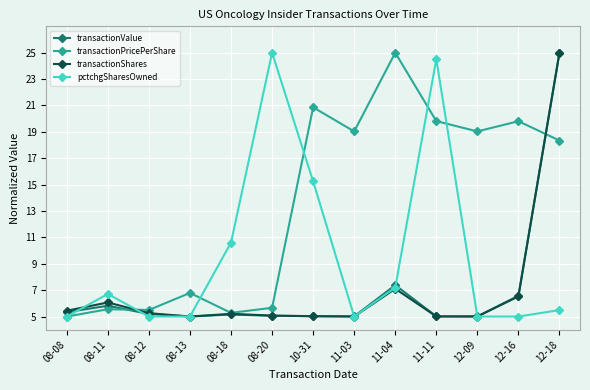

What is the total value across all series at 08-11?

24.1